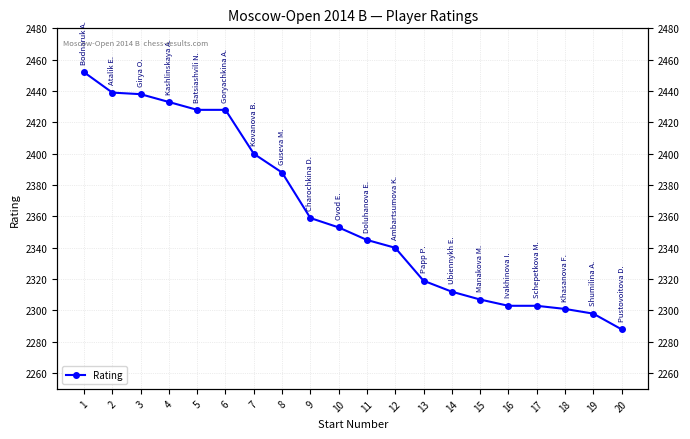

How many lines are shown in the chart?

1